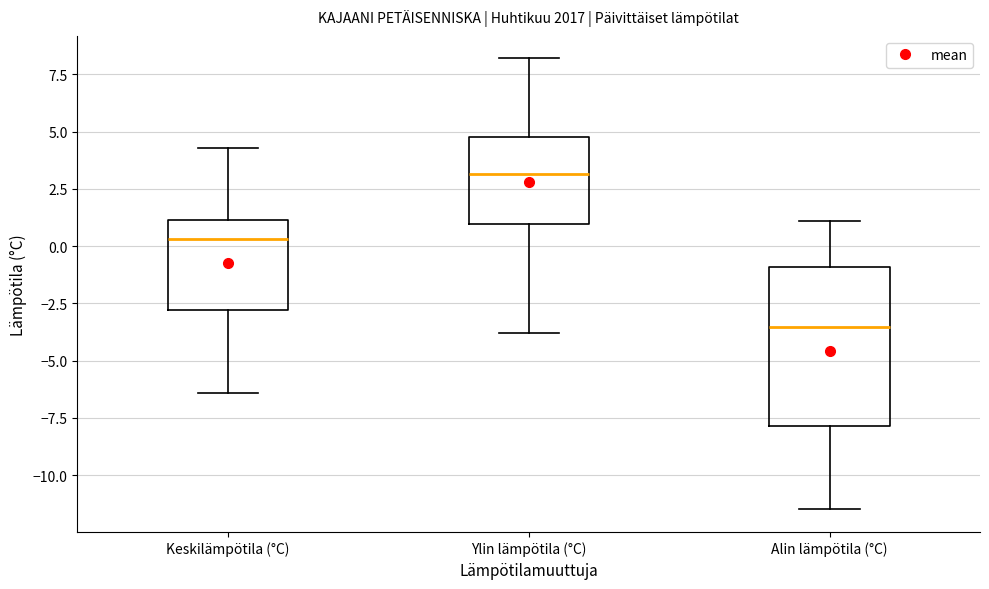

Reading left to right, transcribe this box plot: for each box, give where its median line is, the range the box spans, and where its two whiskers end, as read against the y-axis. The values are not printed on the chart, so give them approximately, as read against the axis.

Keskilämpötila (°C): median 0.5, box -3.0 to 1.0, whiskers -6.5 to 4.5
Ylin lämpötila (°C): median 3.0, box 1.0 to 5.0, whiskers -4.0 to 8.0
Alin lämpötila (°C): median -3.5, box -8.0 to -1.0, whiskers -11.5 to 1.0